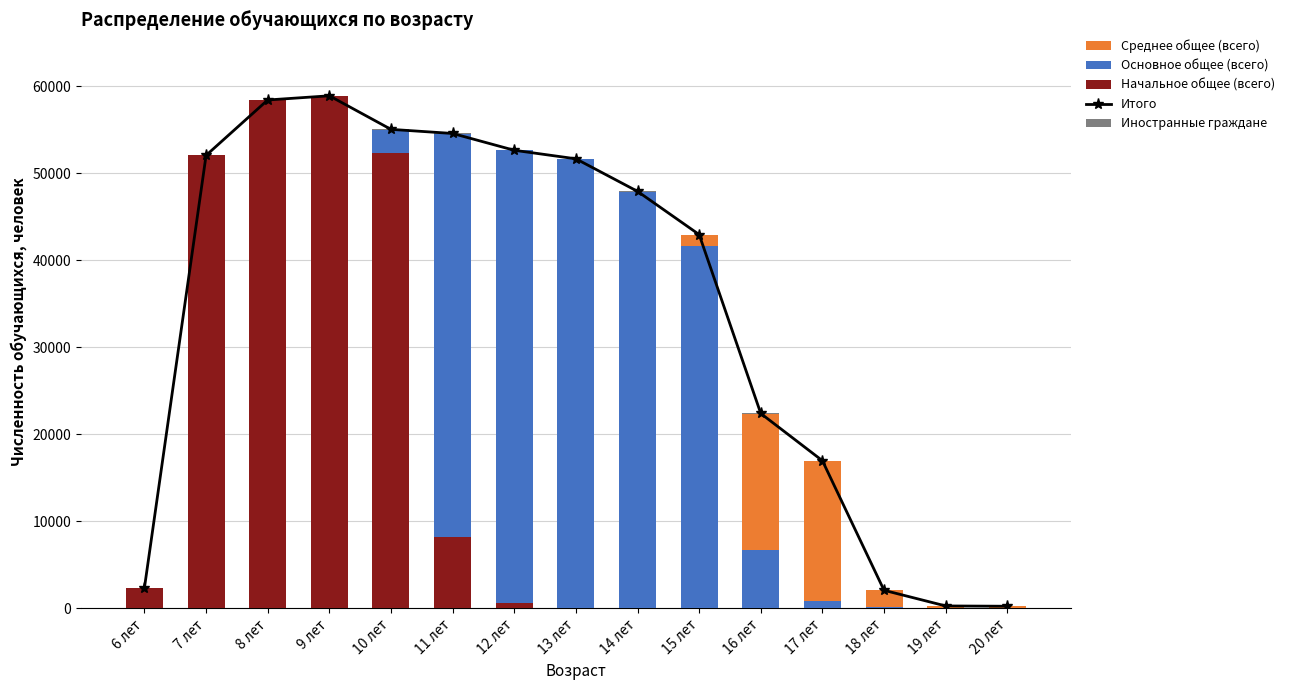

Which series changed the most between 10 лет and 12 лет?

Начальное общее (всего)